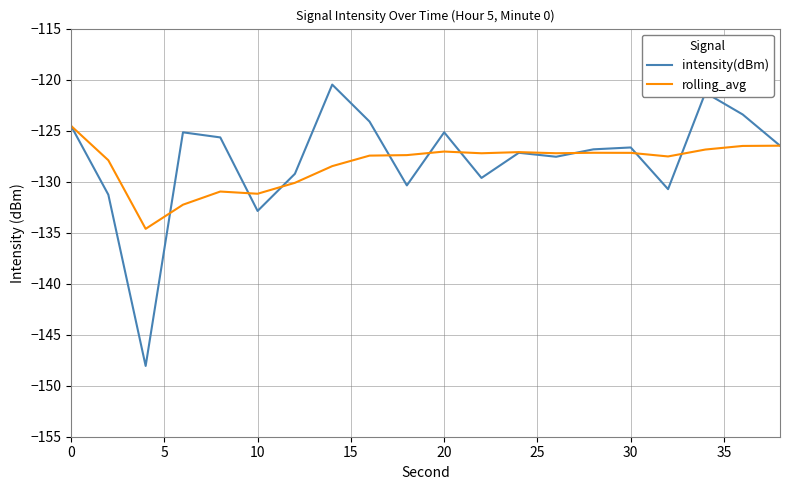

What is the difference between the second highest and second lowest values in the rolling_avg series?

5.8